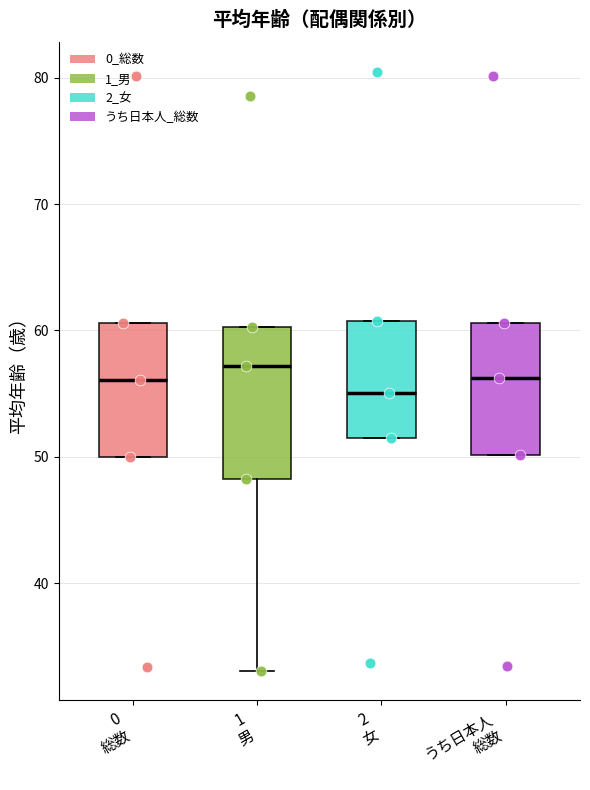

Which box has the lowest median line?

2 女